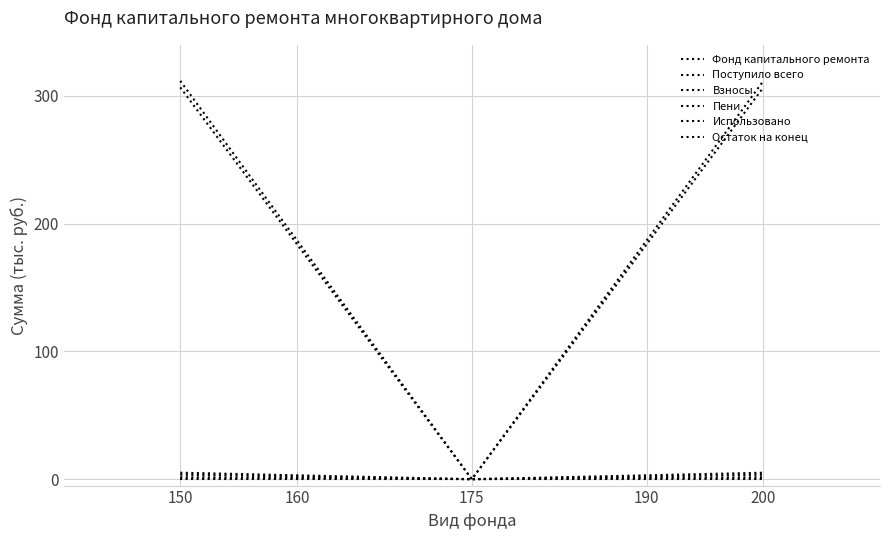

How many positive values does the Пени series have?

2